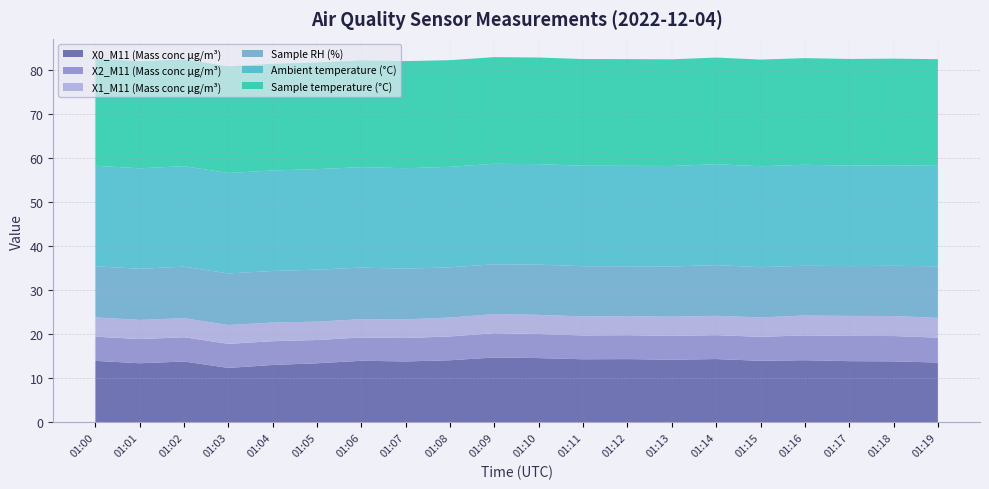

Reading left to right, what are all the values shown in this chart?

X0_M11 (Mass conc μg/m³): 01:00=14.0	01:01=13.4	01:02=13.8	01:03=12.4	01:04=13.1	01:05=13.4	01:06=14.0	01:07=13.8	01:08=14.1	01:09=14.8	01:10=14.6	01:11=14.3	01:12=14.4	01:13=14.2	01:14=14.4	01:15=14.0	01:16=14.1	01:17=13.9	01:18=13.9	01:19=13.6
X2_M11 (Mass conc μg/m³): 01:00=5.5	01:01=5.5	01:02=5.5	01:03=5.5	01:04=5.4	01:05=5.3	01:06=5.3	01:07=5.3	01:08=5.4	01:09=5.5	01:10=5.5	01:11=5.4	01:12=5.4	01:13=5.4	01:14=5.4	01:15=5.4	01:16=5.6	01:17=5.7	01:18=5.7	01:19=5.7
X1_M11 (Mass conc μg/m³): 01:00=4.4	01:01=4.3	01:02=4.3	01:03=4.3	01:04=4.2	01:05=4.2	01:06=4.2	01:07=4.2	01:08=4.3	01:09=4.3	01:10=4.3	01:11=4.3	01:12=4.3	01:13=4.4	01:14=4.4	01:15=4.4	01:16=4.5	01:17=4.5	01:18=4.5	01:19=4.5
Sample RH (%): 01:00=11.6	01:01=11.6	01:02=11.7	01:03=11.7	01:04=11.7	01:05=11.8	01:06=11.7	01:07=11.5	01:08=11.4	01:09=11.3	01:10=11.4	01:11=11.4	01:12=11.3	01:13=11.4	01:14=11.5	01:15=11.4	01:16=11.3	01:17=11.3	01:18=11.4	01:19=11.7
Ambient temperature (°C): 01:00=22.8	01:01=22.8	01:02=22.8	01:03=22.8	01:04=22.8	01:05=22.8	01:06=22.8	01:07=22.8	01:08=22.8	01:09=22.8	01:10=22.8	01:11=22.8	01:12=22.8	01:13=22.8	01:14=22.9	01:15=22.9	01:16=22.9	01:17=22.8	01:18=22.8	01:19=22.8
Sample temperature (°C): 01:00=24.3	01:01=24.3	01:02=24.2	01:03=24.2	01:04=24.2	01:05=24.2	01:06=24.2	01:07=24.3	01:08=24.2	01:09=24.2	01:10=24.2	01:11=24.2	01:12=24.2	01:13=24.2	01:14=24.2	01:15=24.2	01:16=24.2	01:17=24.2	01:18=24.2	01:19=24.2